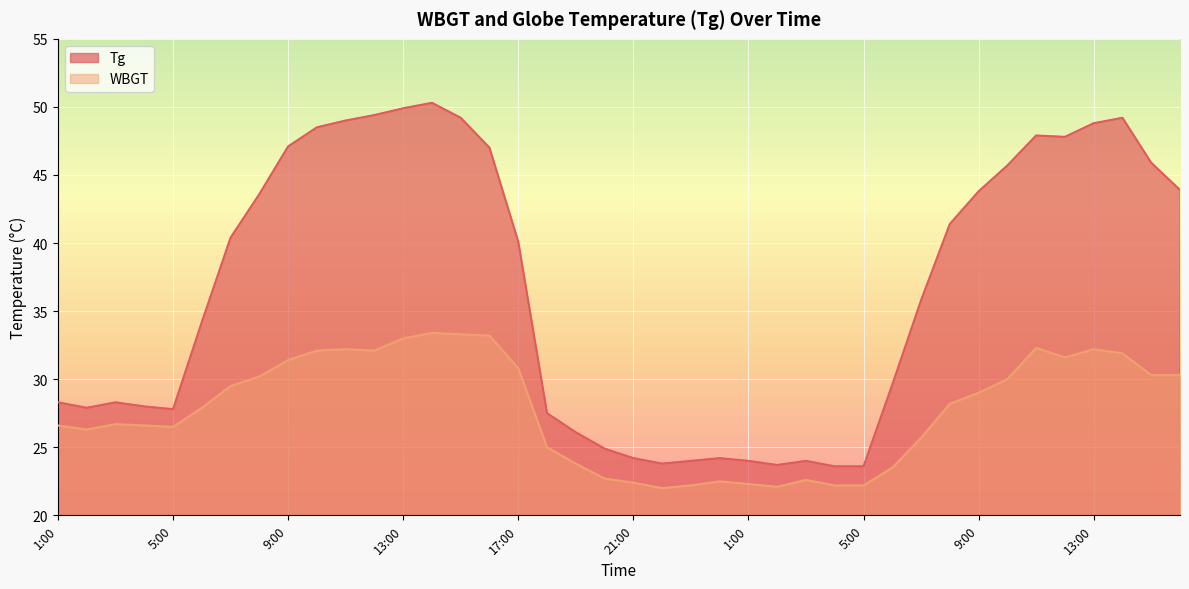

The WBGT series shows 33.3 at 15:00. True or false?

True